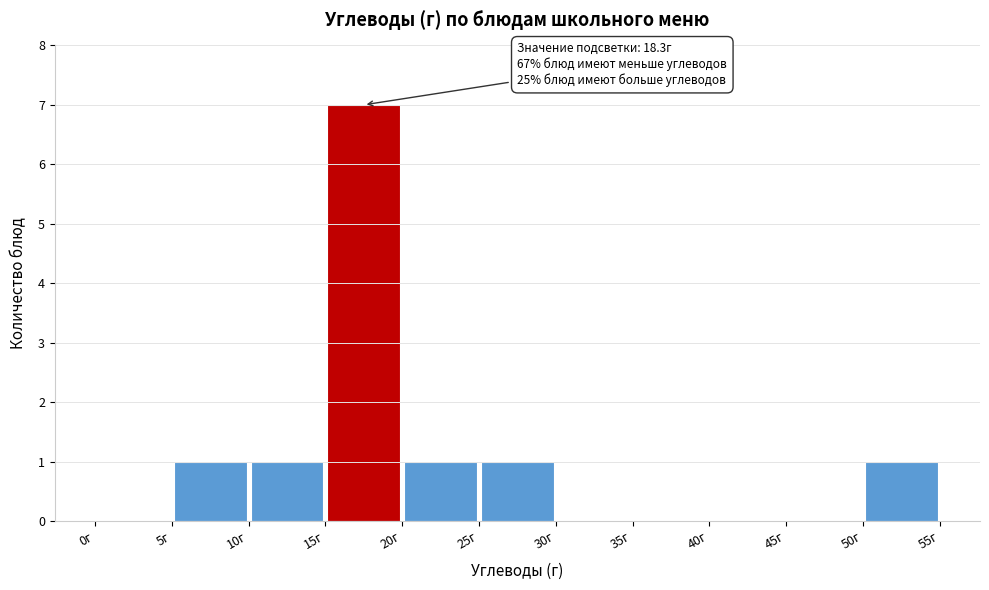

Over which range of the x-axis is the bar tallest?

15 to 20